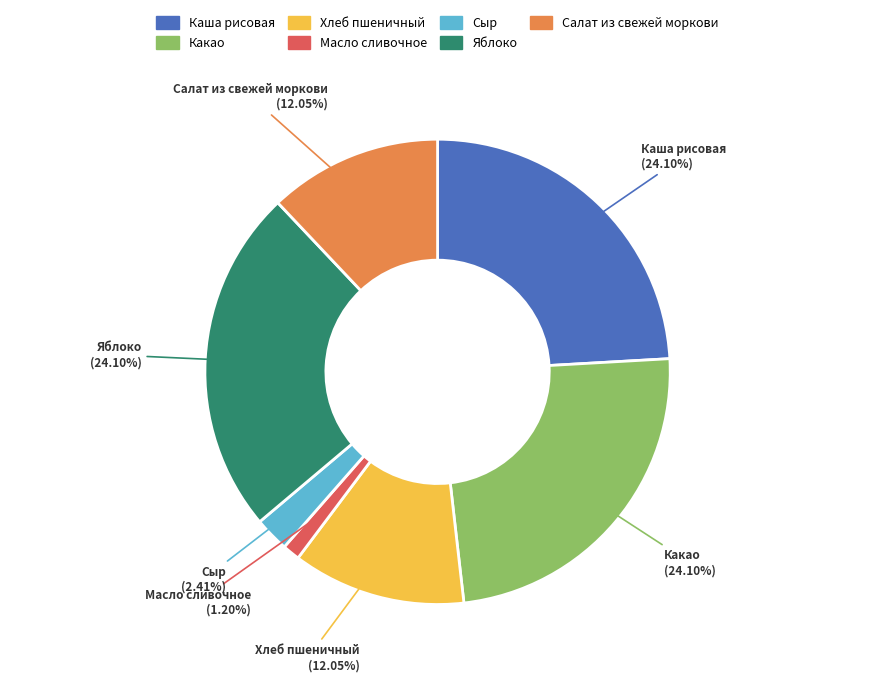

Approximately how many times larger is the value at Какао compared to Салат из свежей моркови?

2.0